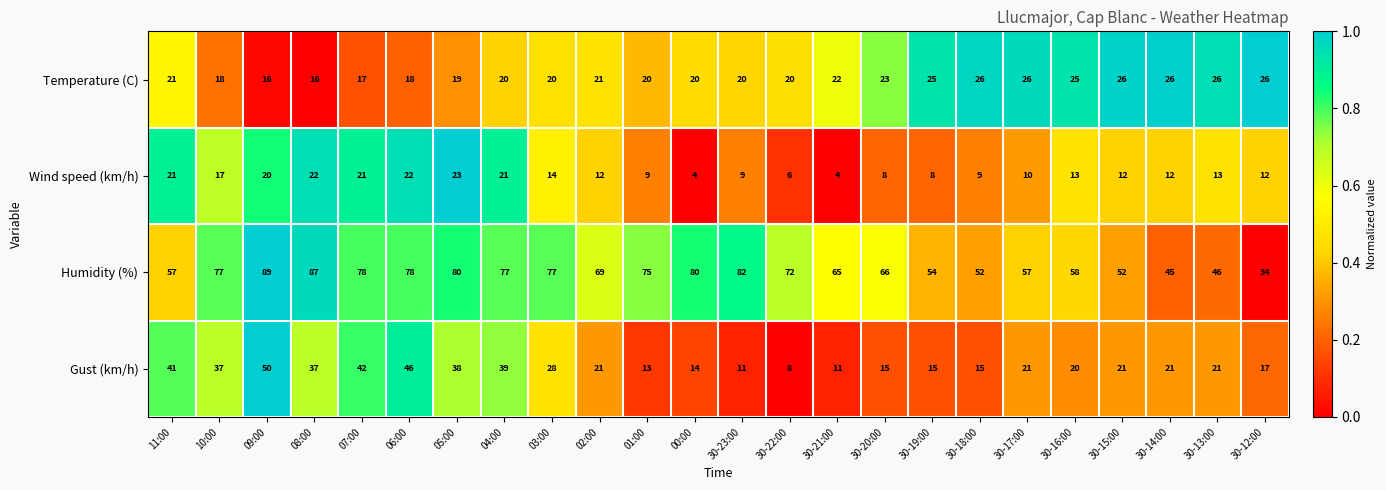

Which series has the widest spread of values?

Humidity (%)